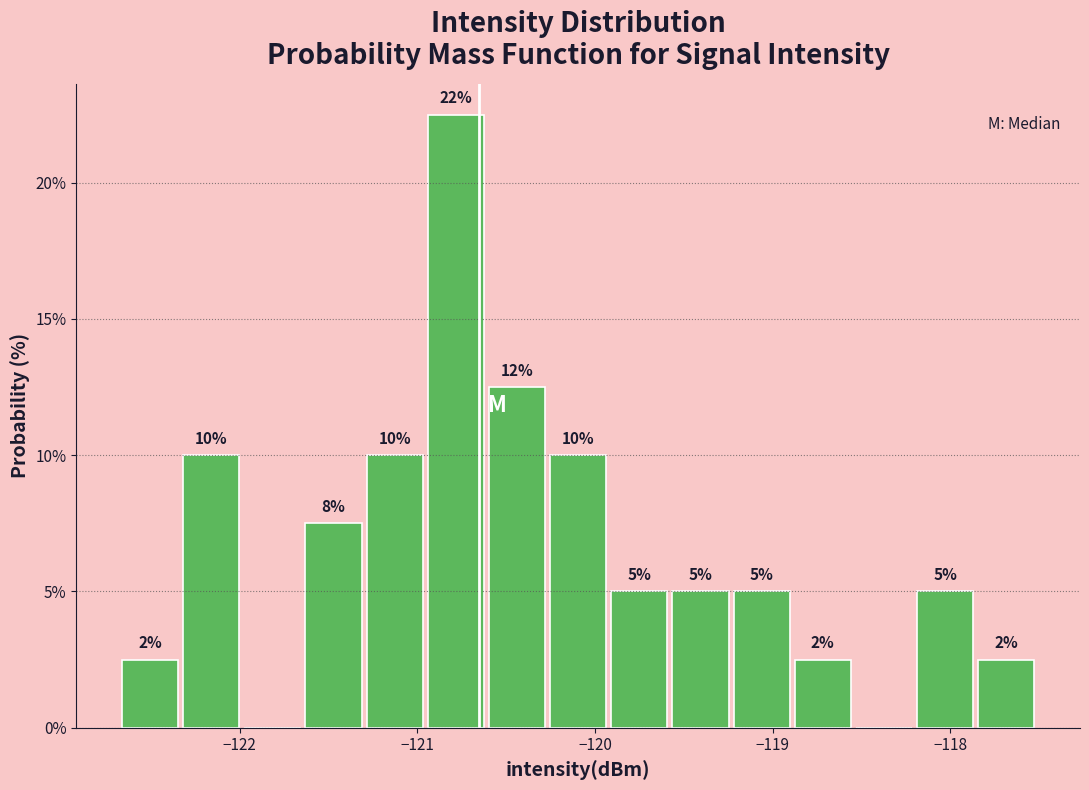

Around what value on the x-axis is the tallest bar? Give the approximate position of its centre, as read against the axis.

-120.8